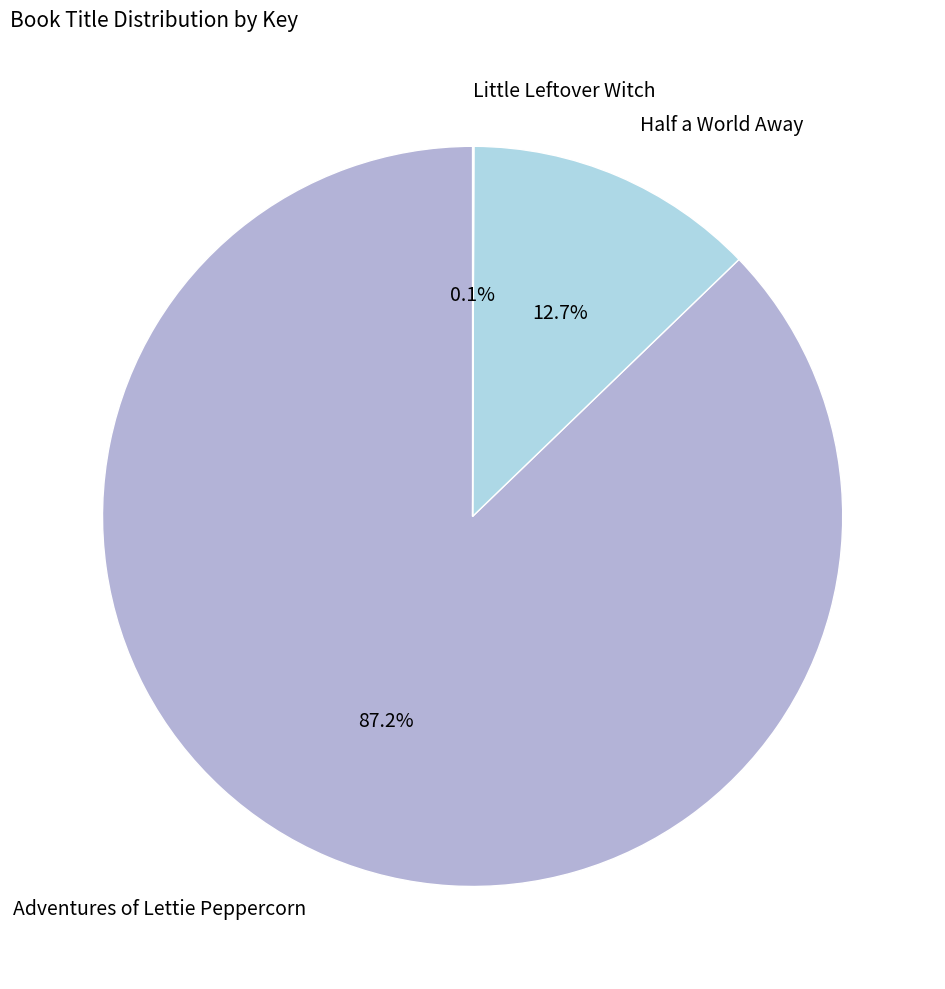

How many segments does this pie chart have?

3